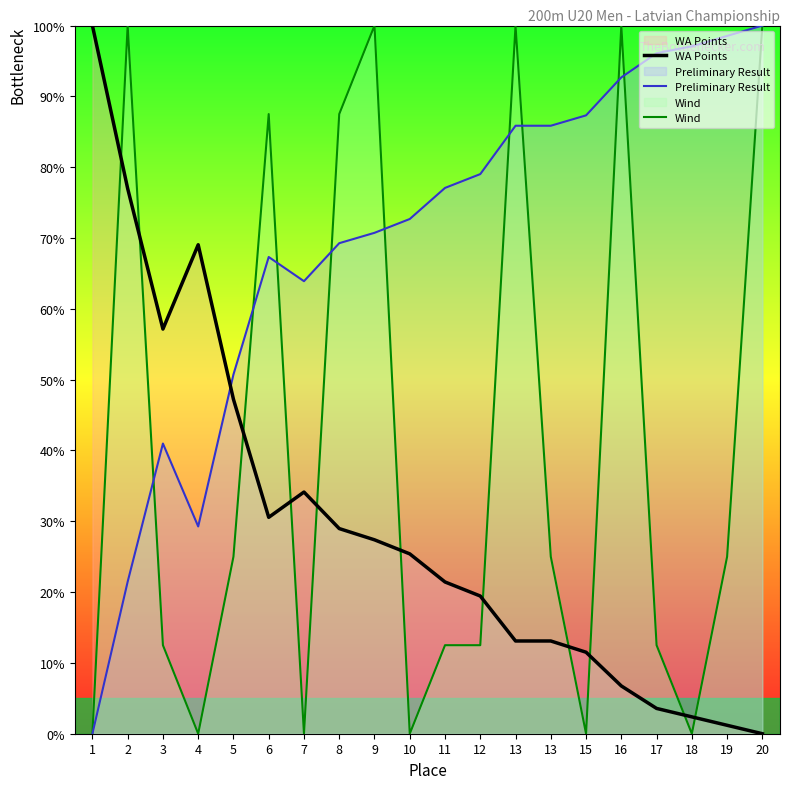

What are all the series names shown in the legend?

WA Points, Preliminary Result, Wind